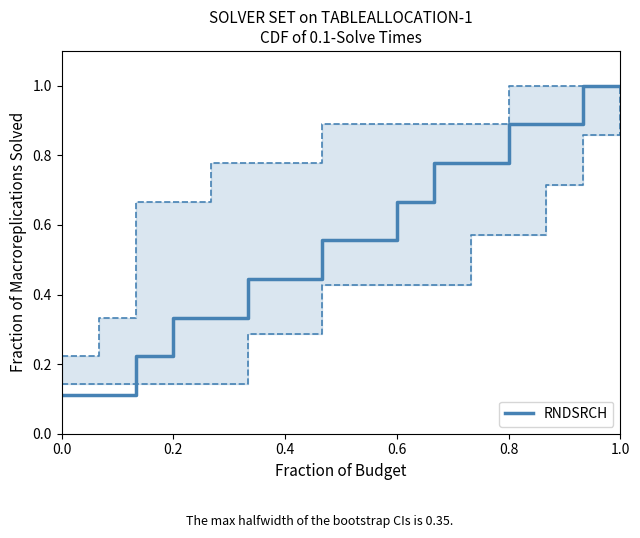

What is the highest value of the RNDSRCH series?

1.0